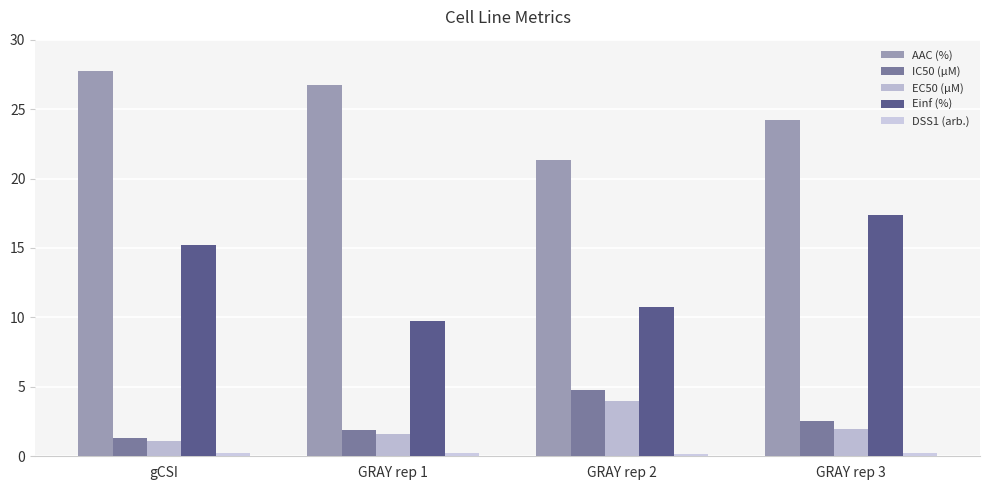

What is the total value across all series at GRAY rep 2?

41.1